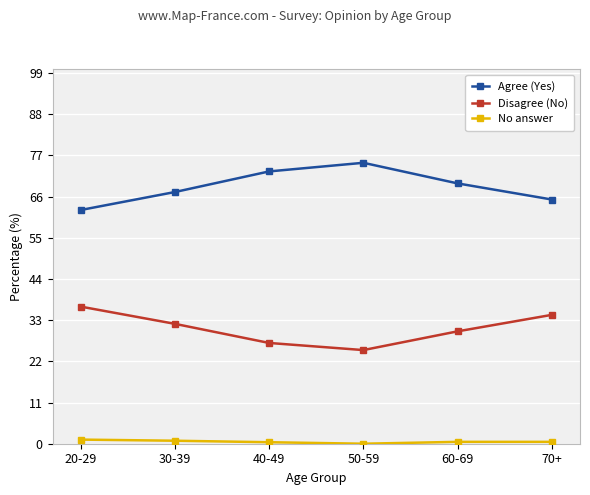

How many lines are shown in the chart?

3